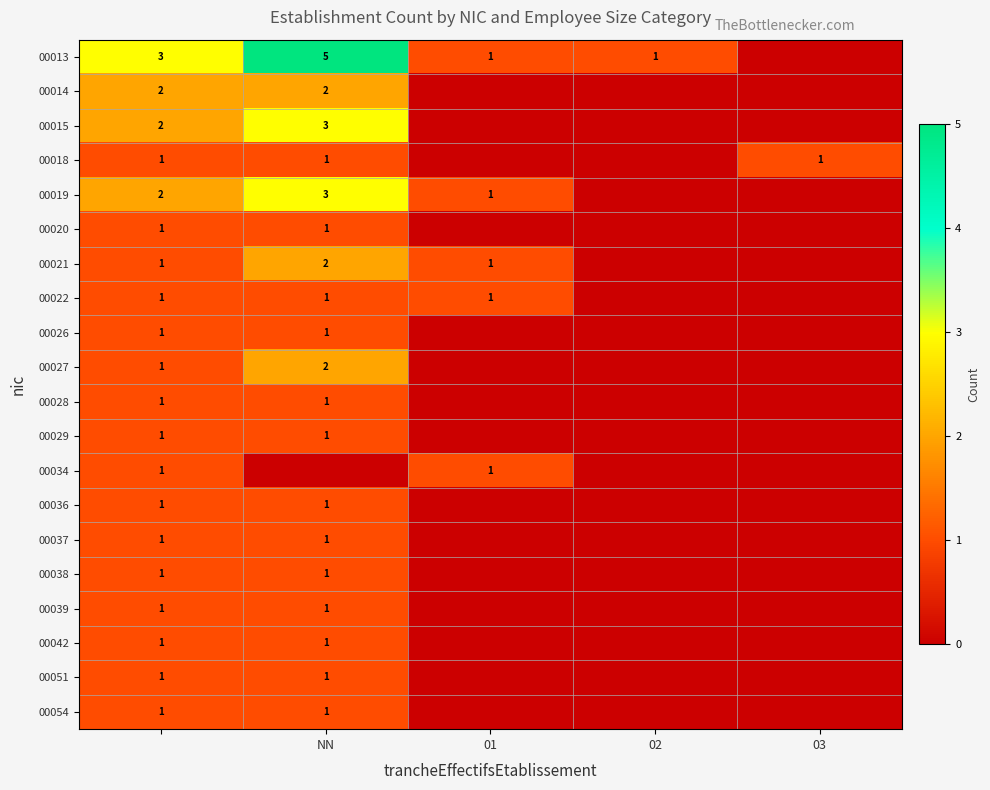

Count the number of data series in this chart.

20